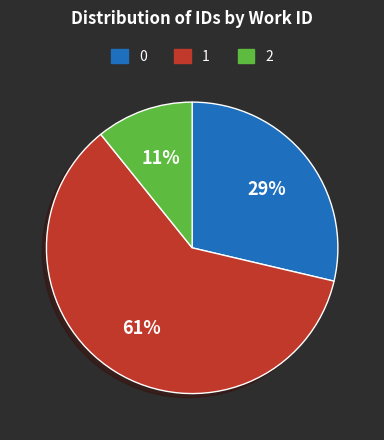

The 1 slice represents 61% of the pie. True or false?

True